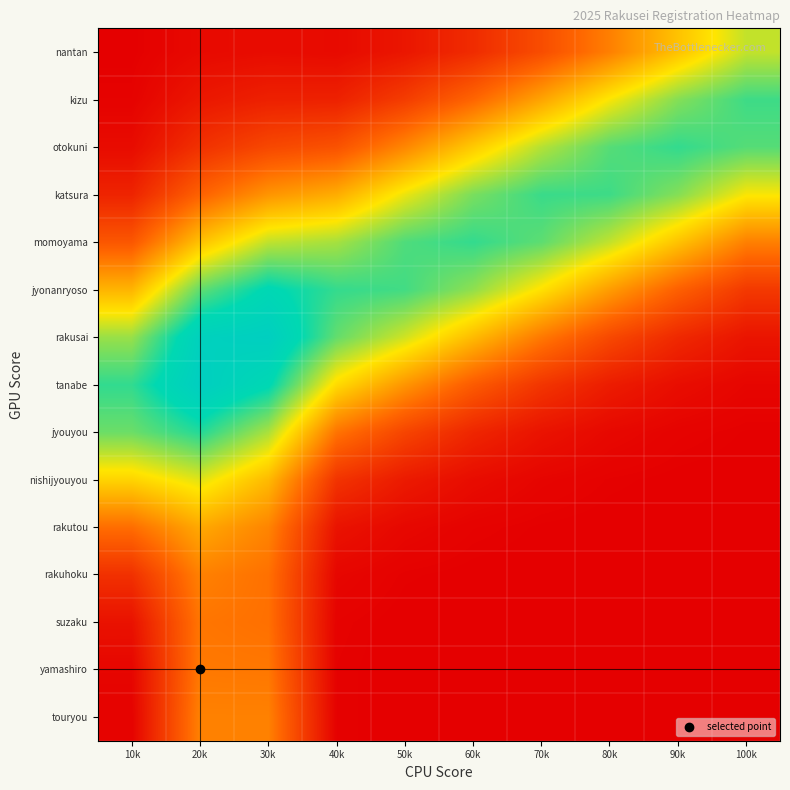

Reading left to right, transcribe all the data shown in this chart.

touryou: 10k=0.0	20k=0.3	30k=0.3	40k=0.0	50k=0.0	60k=0.0	70k=0.0	80k=0.0	90k=0.0	100k=0.0
yamashiro: 10k=0.0	20k=0.3	30k=0.3	40k=0.0	50k=0.0	60k=0.0	70k=0.0	80k=0.0	90k=0.0	100k=0.0
suzaku: 10k=0.0	20k=0.3	30k=0.3	40k=0.0	50k=0.0	60k=0.0	70k=0.0	80k=0.0	90k=0.0	100k=0.0
rakuhoku: 10k=0.1	20k=0.3	30k=0.3	40k=0.0	50k=0.0	60k=0.0	70k=0.0	80k=0.0	90k=0.0	100k=0.0
rakutou: 10k=0.3	20k=0.4	30k=0.3	40k=0.0	50k=0.0	60k=0.0	70k=0.0	80k=0.0	90k=0.0	100k=0.0
nishijyouyou: 10k=0.5	20k=0.5	30k=0.4	40k=0.1	50k=0.1	60k=0.0	70k=0.0	80k=0.0	90k=0.0	100k=0.0
jyouyou: 10k=0.6	20k=0.7	30k=0.6	40k=0.3	50k=0.2	60k=0.1	70k=0.0	80k=0.0	90k=0.0	100k=0.0
tanabe: 10k=0.7	20k=0.8	30k=0.8	40k=0.5	50k=0.3	60k=0.2	70k=0.1	80k=0.1	90k=0.0	100k=0.0
rakusai: 10k=0.6	20k=0.8	30k=0.8	40k=0.7	50k=0.5	60k=0.4	70k=0.3	80k=0.2	90k=0.1	100k=0.1
jyonanryoso: 10k=0.4	20k=0.7	30k=0.8	40k=0.7	50k=0.7	60k=0.6	70k=0.5	80k=0.4	90k=0.2	100k=0.1
momoyama: 10k=0.2	20k=0.4	30k=0.6	40k=0.6	50k=0.7	60k=0.7	70k=0.7	80k=0.6	90k=0.4	100k=0.3
katsura: 10k=0.1	20k=0.2	30k=0.3	40k=0.4	50k=0.5	60k=0.6	70k=0.7	80k=0.7	90k=0.6	100k=0.5
otokuni: 10k=0.0	20k=0.1	30k=0.2	40k=0.2	50k=0.3	60k=0.4	70k=0.6	80k=0.7	90k=0.7	100k=0.7
kizu: 10k=0.0	20k=0.1	30k=0.1	40k=0.1	50k=0.1	60k=0.2	70k=0.4	80k=0.5	90k=0.6	100k=0.7
nantan: 10k=0.0	20k=0.0	30k=0.0	40k=0.0	50k=0.1	60k=0.1	70k=0.2	80k=0.3	90k=0.4	100k=0.6